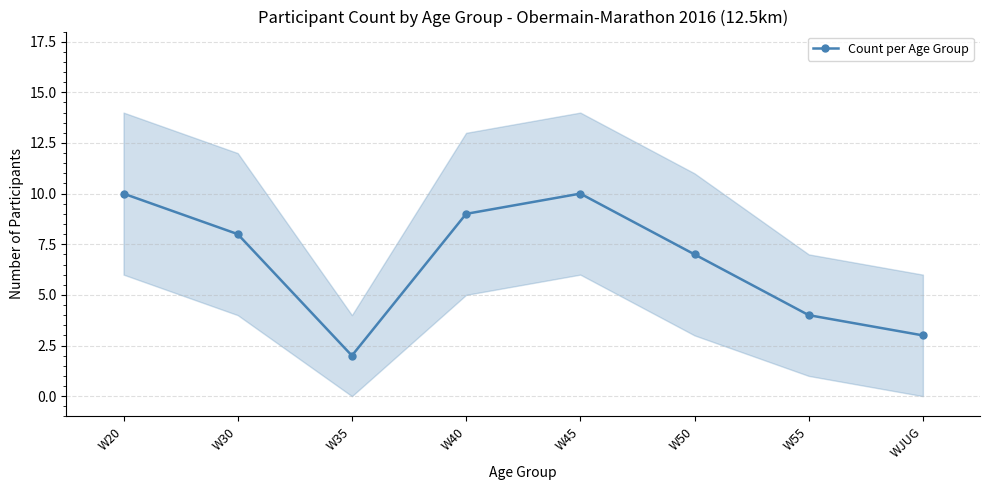

Does the chart have visible grid lines?

Yes